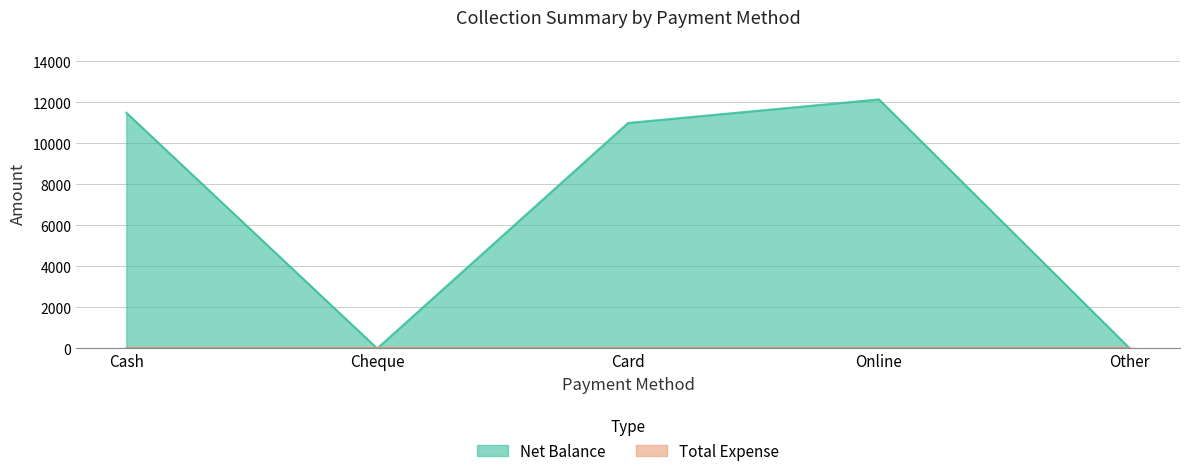

Reading right to left, what are all the values shown in this chart?

0	12150	11000	0	11500